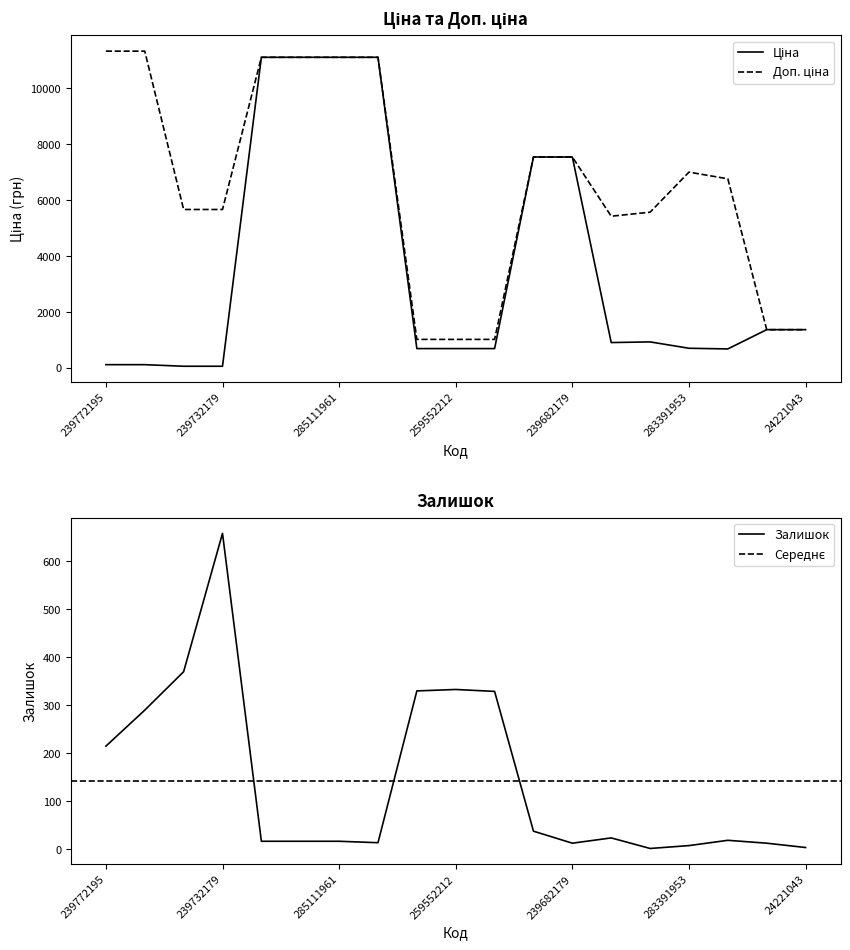

Reading right to left, list all the values displayed in this chart.

Ціна: 24221043=1366.3	24221099=1366.3	283361953=676.4	283391953=700.4	283451953=928.3	283481953=904.3	239682179=7545.9	239682195=7545.9	259552189=689.1	259552212=689.1	259552213=689.1	285111912=11113.6	285111961=11113.6	285112217=11113.6	285112220=11113.6	239732179=56.7	239732195=56.7	239772179=113.3	239772195=113.3
Доп. ціна: 24221043=1366.0	24221099=1366.0	283361953=6764.4	283391953=7004.3	283451953=5569.9	283481953=5425.9	239682179=7545.9	239682195=7545.9	259552189=1017.8	259552212=1017.8	259552213=1017.8	285111912=11113.6	285111961=11113.6	285112217=11113.6	285112220=11113.6	239732179=5667.0	239732195=5667.0	239772179=11334.0	239772195=11334.0
Залишок: 24221043=4.0	24221099=13.0	283361953=19.0	283391953=8.0	283451953=2.0	283481953=24.0	239682179=13.0	239682195=38.0	259552189=329.0	259552212=333.0	259552213=330.0	285111912=14.0	285111961=17.0	285112217=17.0	285112220=17.0	239732179=658.0	239732195=370.0	239772179=290.0	239772195=215.0